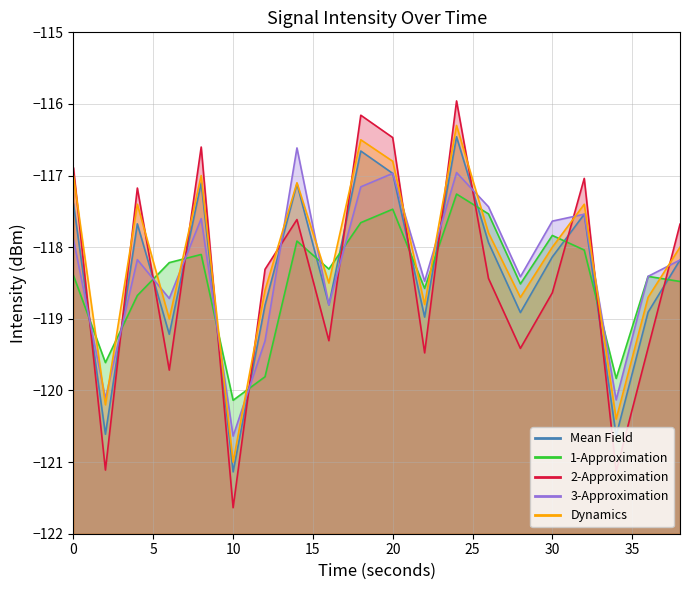

Reading left to right, extract all data points from this chart.

Mean Field: 0=-117.4	2=-120.6	4=-117.7	6=-119.2	8=-117.1	10=-121.1	12=-118.8	14=-117.1	16=-118.8	18=-116.7	20=-117.0	22=-119.0	24=-116.5	26=-117.9	28=-118.9	30=-118.1	32=-117.5	34=-120.6	36=-118.9	38=-118.2
1-Approximation: 0=-118.4	2=-119.6	4=-118.7	6=-118.2	8=-118.1	10=-120.1	12=-119.8	14=-117.9	16=-118.3	18=-117.7	20=-117.5	22=-118.6	24=-117.3	26=-117.5	28=-118.5	30=-117.8	32=-118.0	34=-119.8	36=-118.4	38=-118.5
2-Approximation: 0=-116.9	2=-121.1	4=-117.2	6=-119.7	8=-116.6	10=-121.6	12=-118.3	14=-117.6	16=-119.3	18=-116.2	20=-116.5	22=-119.5	24=-116.0	26=-118.4	28=-119.4	30=-118.6	32=-117.0	34=-121.1	36=-119.4	38=-117.7
3-Approximation: 0=-117.9	2=-120.1	4=-118.2	6=-118.7	8=-117.6	10=-120.6	12=-119.3	14=-116.6	16=-118.8	18=-117.2	20=-117.0	22=-118.5	24=-117.0	26=-117.4	28=-118.4	30=-117.6	32=-117.5	34=-120.1	36=-118.4	38=-118.2
Dynamics: 0=-117.0	2=-120.2	4=-117.4	6=-119.0	8=-117.0	10=-121.0	12=-118.6	14=-117.1	16=-118.5	18=-116.5	20=-116.8	22=-118.8	24=-116.3	26=-117.8	28=-118.7	30=-118.0	32=-117.4	34=-120.4	36=-118.7	38=-118.0